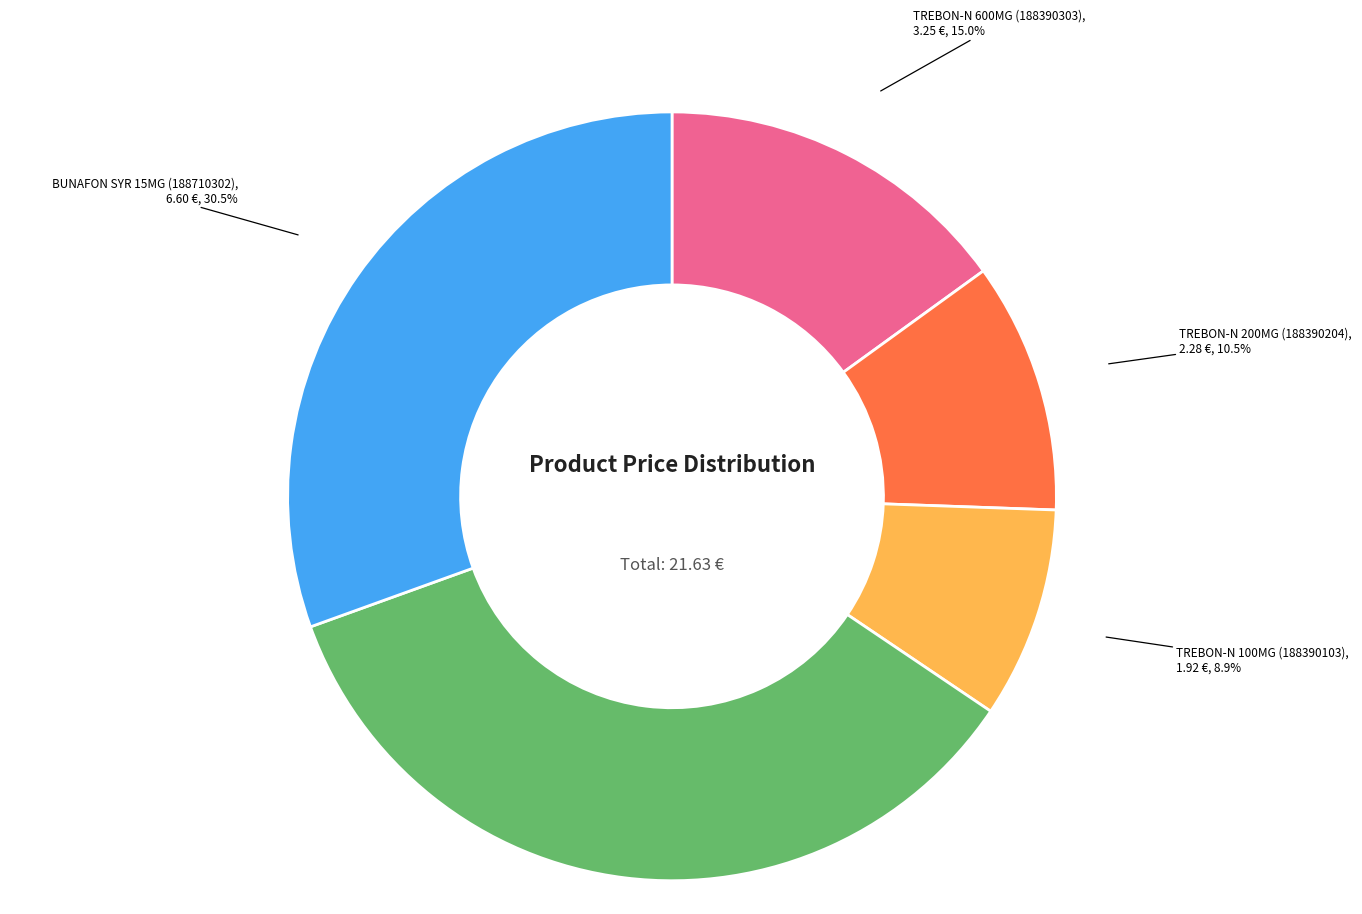

Does TREBON-N 600MG (188390303) account for over 50% of the chart?

No